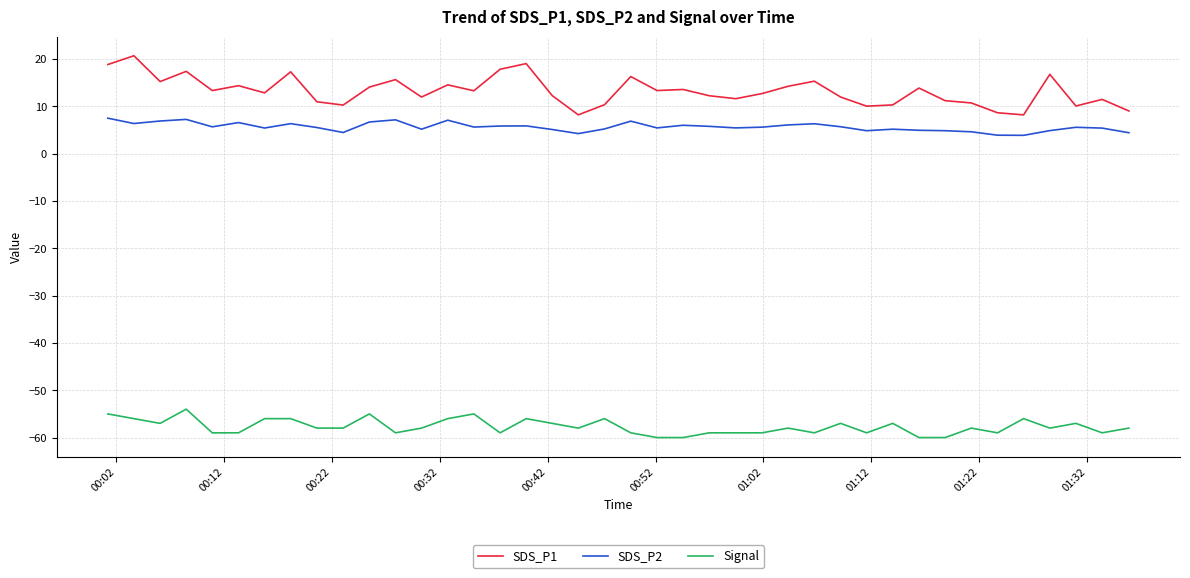

What is the difference between the maximum and minimum values in the SDS_P1 series?

12.5